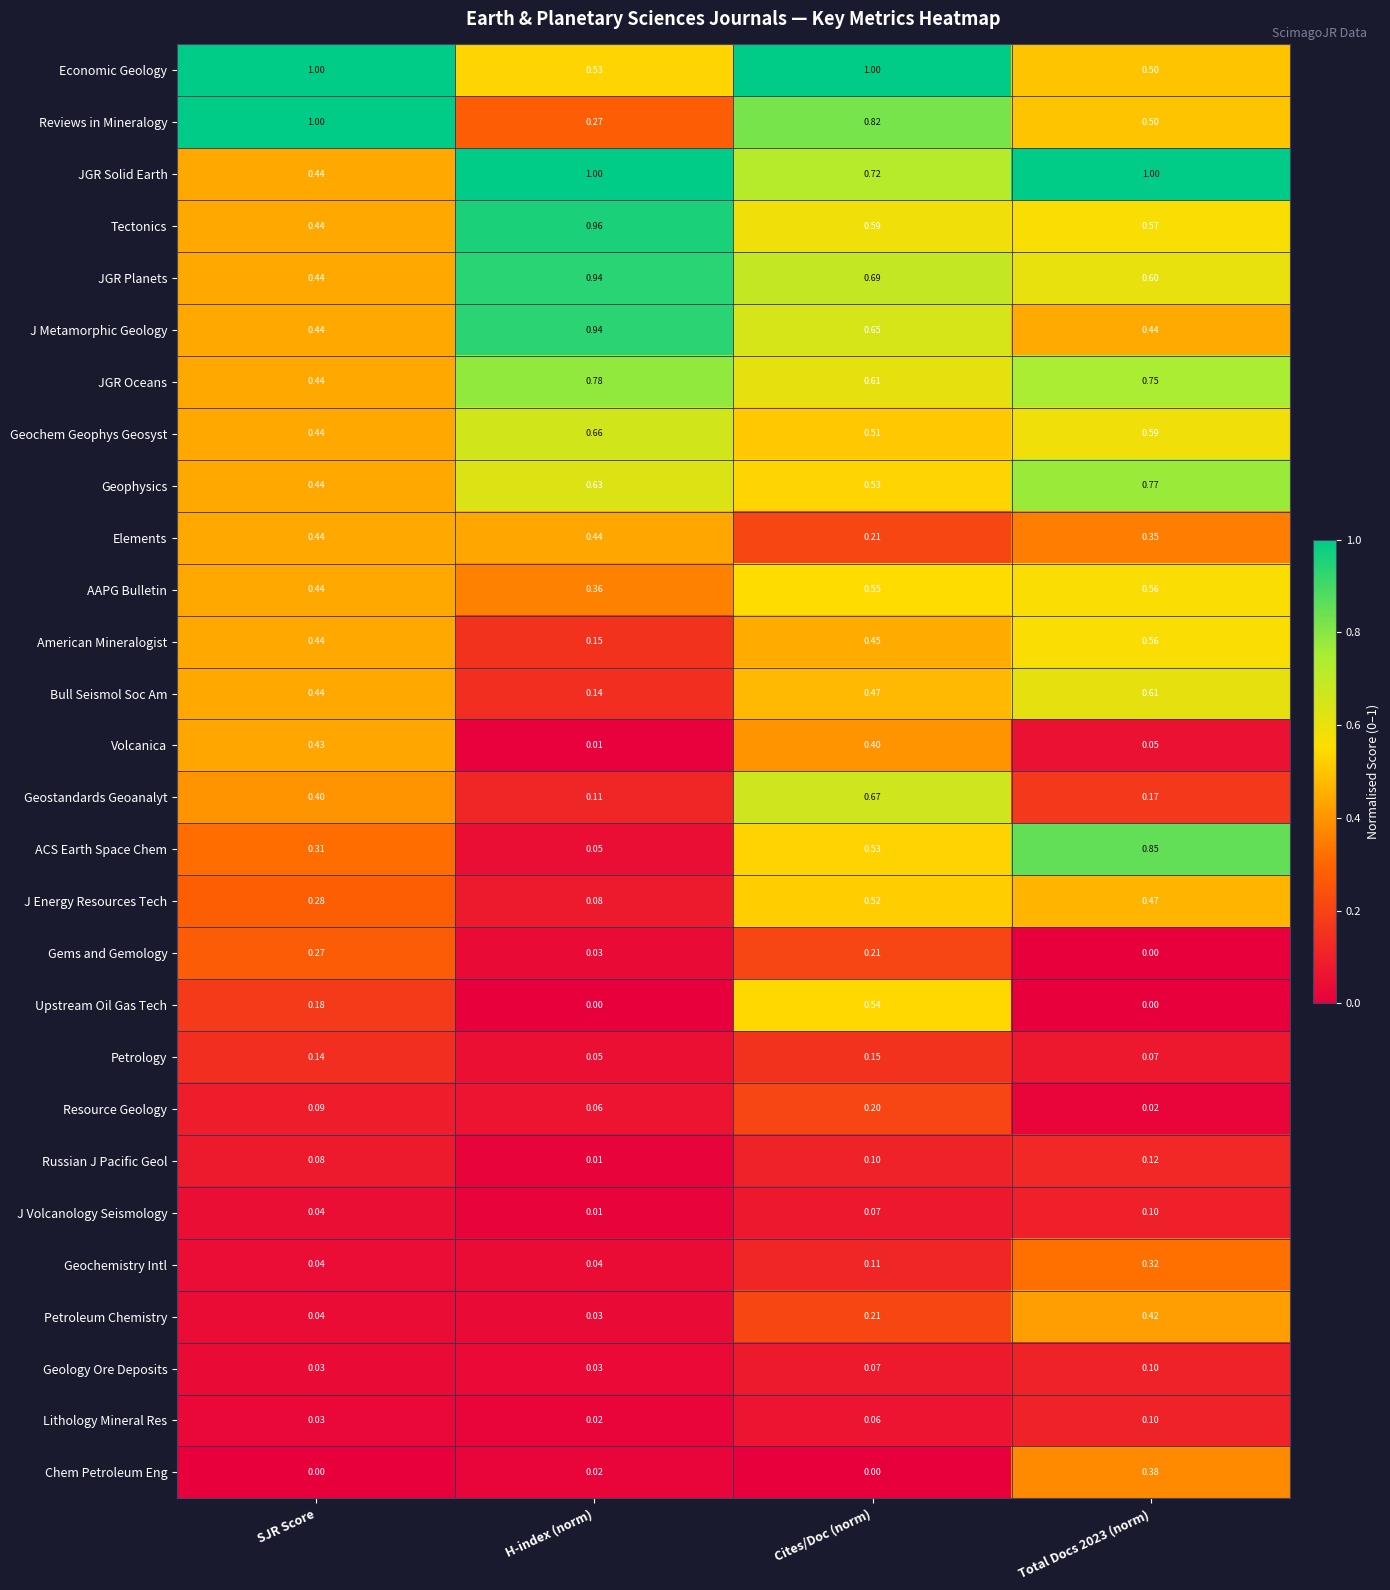

Where is Geophysics nearest to the value 0?

SJR Score